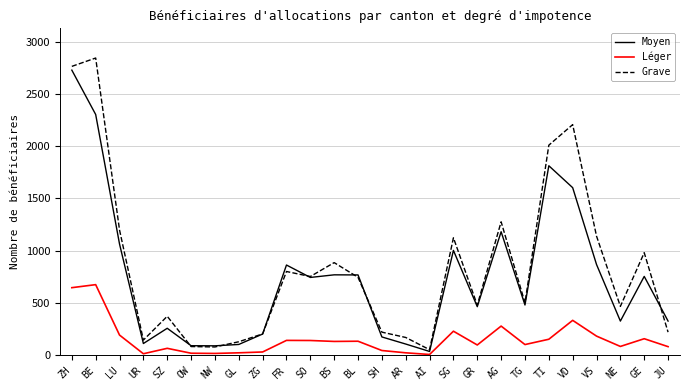

Rank the series at BE from highest to lowest value.

Grave, Moyen, Léger